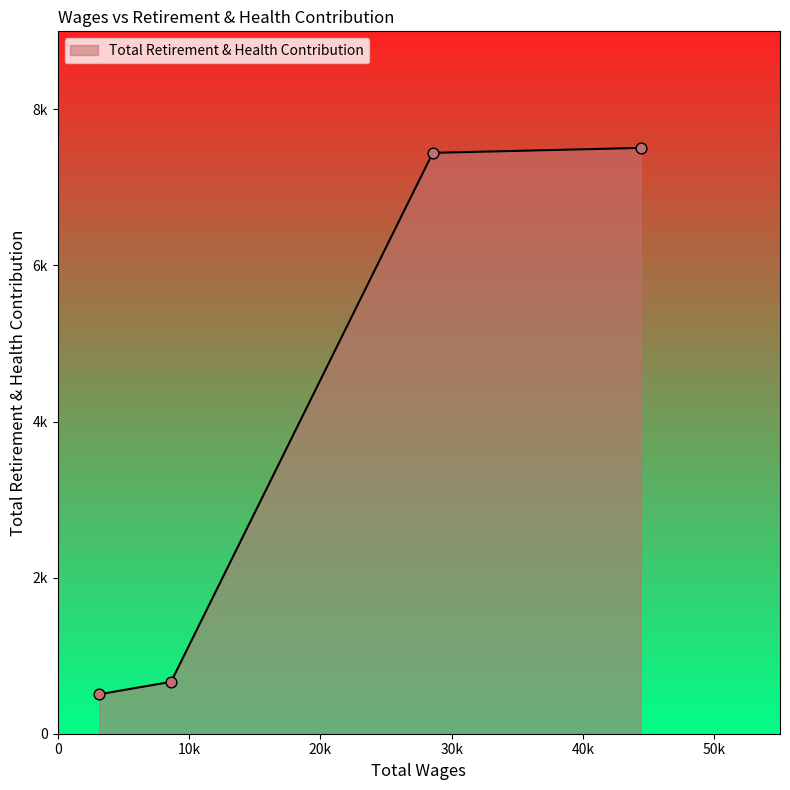

Is this an area chart (filled region under the line)?

Yes